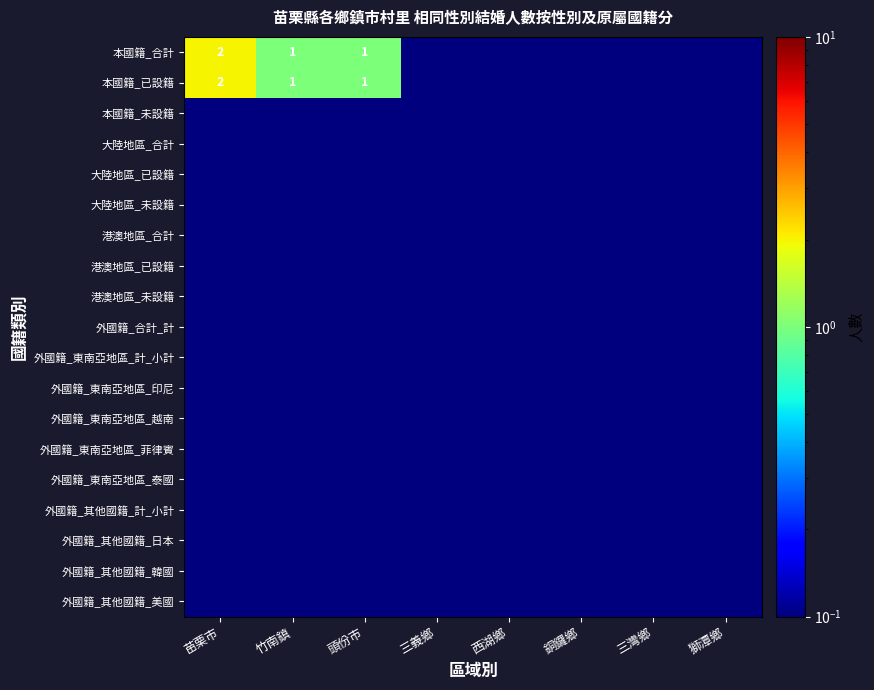

Between 竹南鎮 and 三義鄉, which series saw the biggest shift?

本國籍_合計